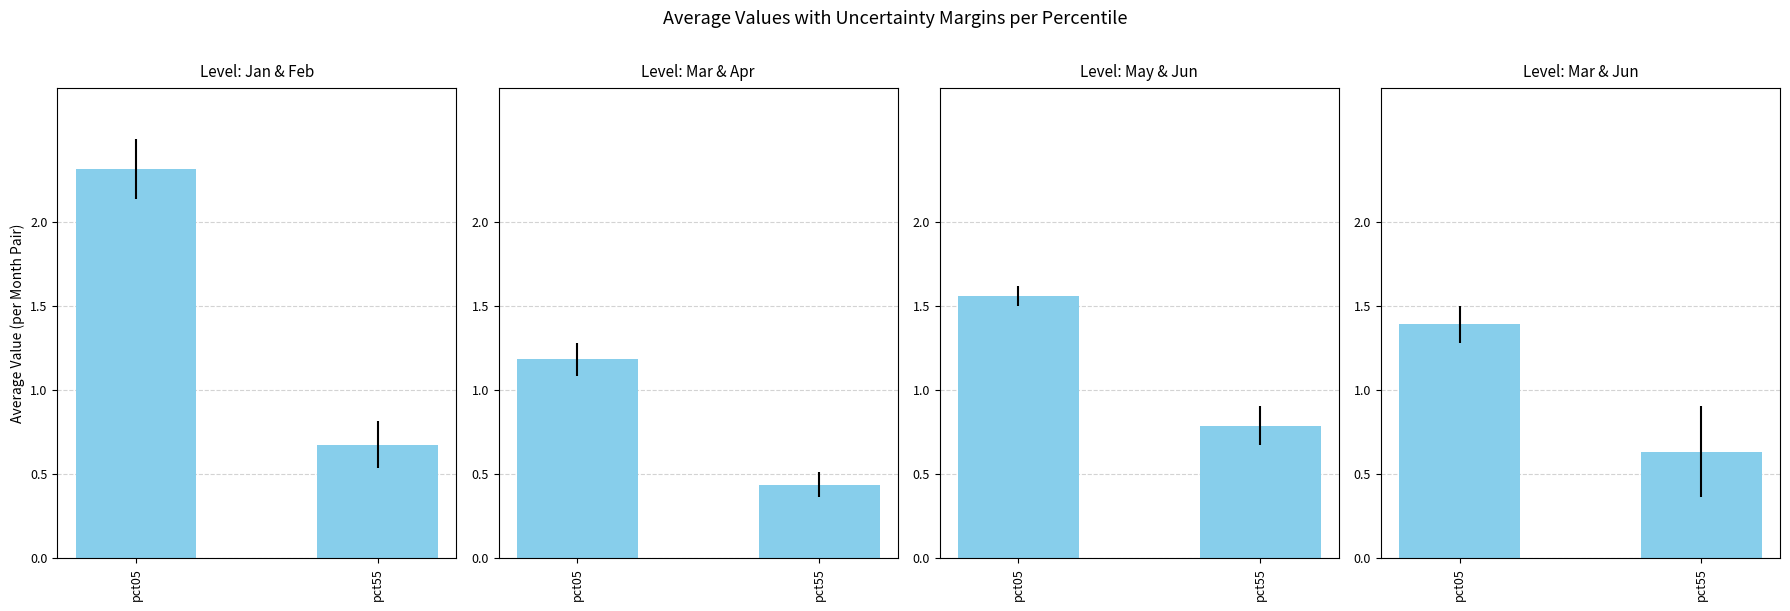

What is the change in value from pct05 to pct55?

-0.8